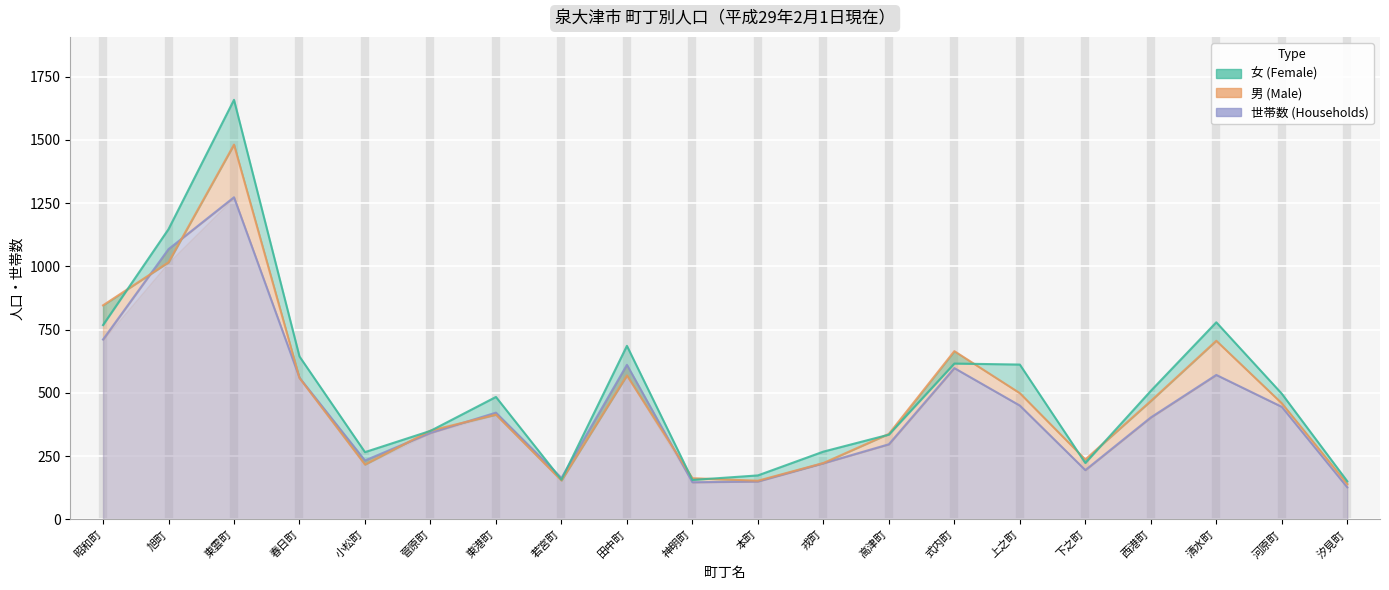

At how many categories does at least one series exceed 222?

16